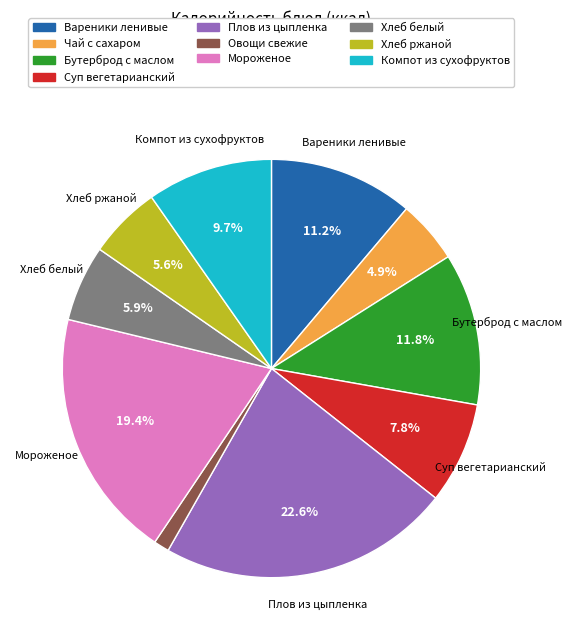

What percentage is the Компот из сухофруктов slice, to the nearest percent?

10%